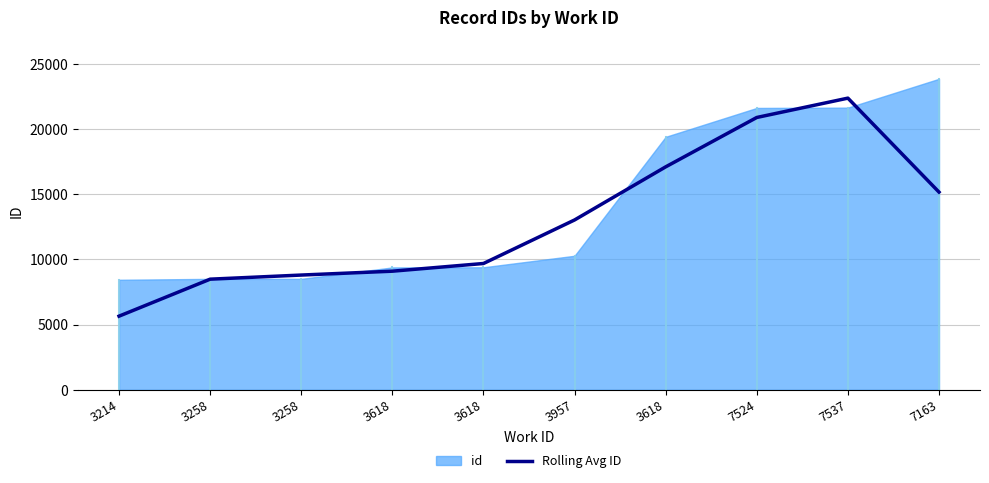

What is the difference between the maximum and minimum values?

16728.3